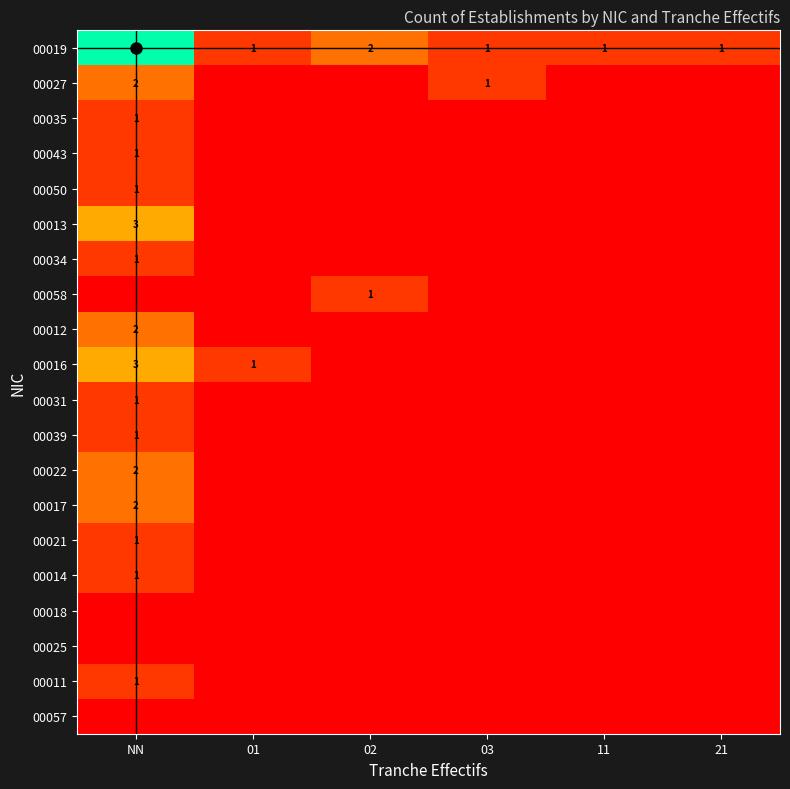

At which category does the chart reach its peak across all series?

NN